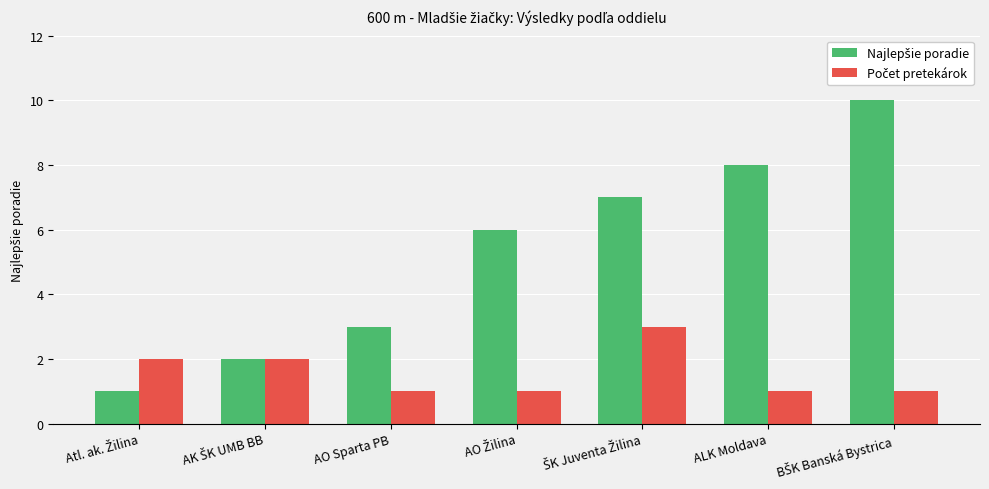

At how many categories does at least one series exceed 5?

4